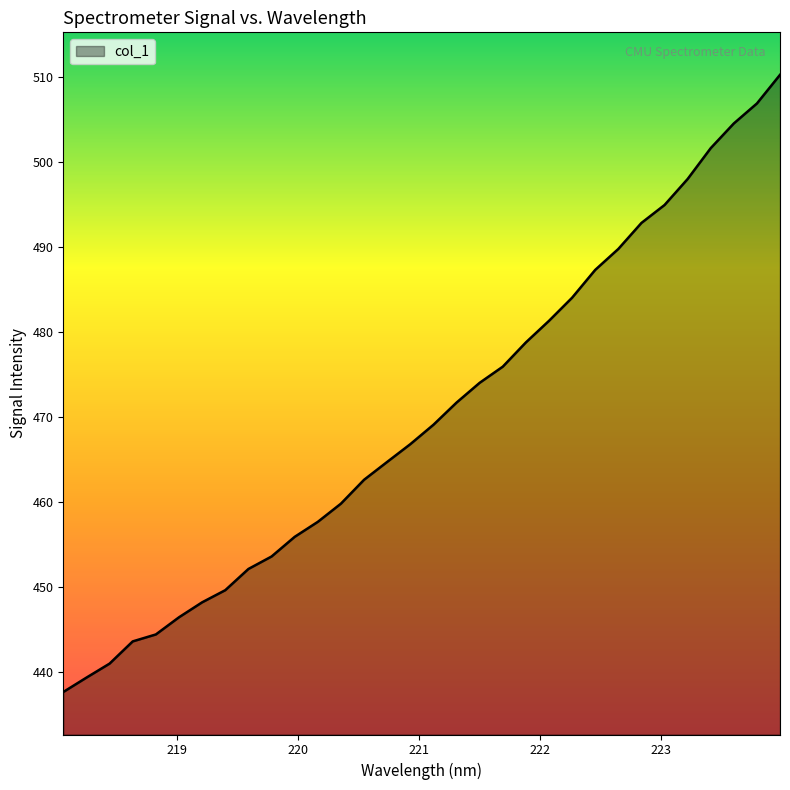

What is the maximum value shown in the chart?

510.3